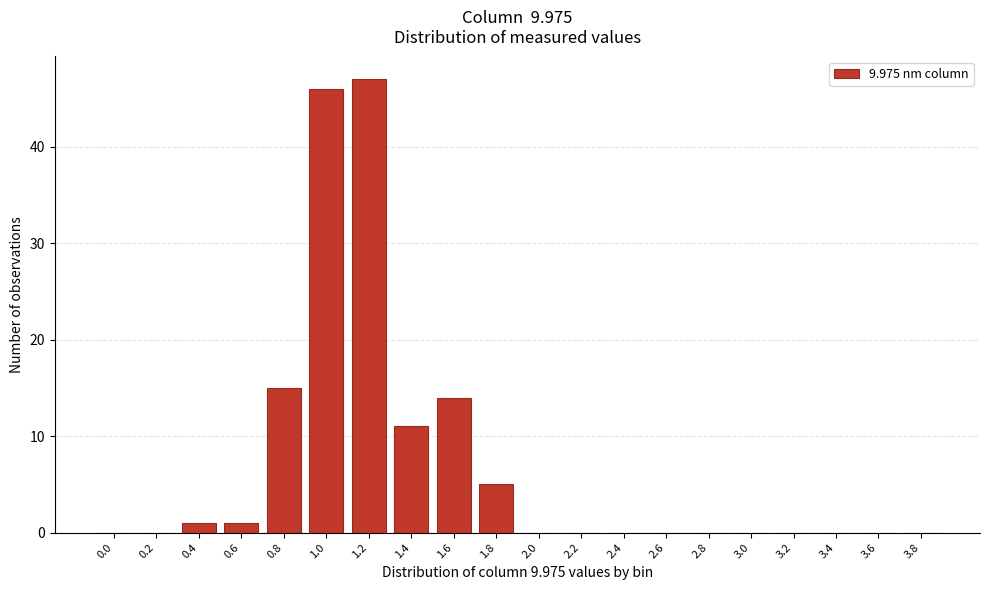

Reading left to right, what are all the values shown in this chart?

0.0=0	0.2=0	0.4=1	0.6=1	0.8=15	1.0=46	1.2=47	1.4=11	1.6=14	1.8=5	2.0=0	2.2=0	2.4=0	2.6=0	2.8=0	3.0=0	3.2=0	3.4=0	3.6=0	3.8=0